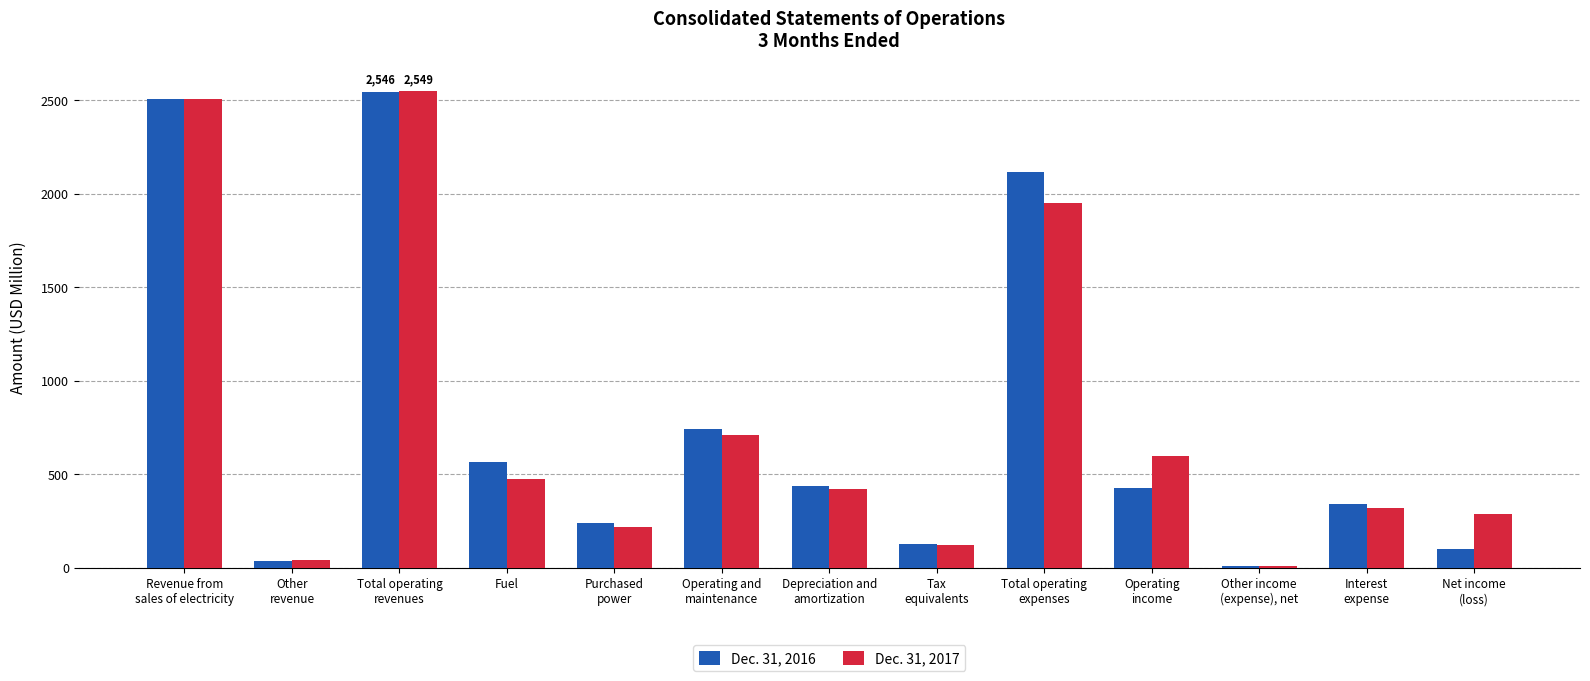

Where is Dec. 31, 2016 nearest to the value 1279?

Operating and
maintenance